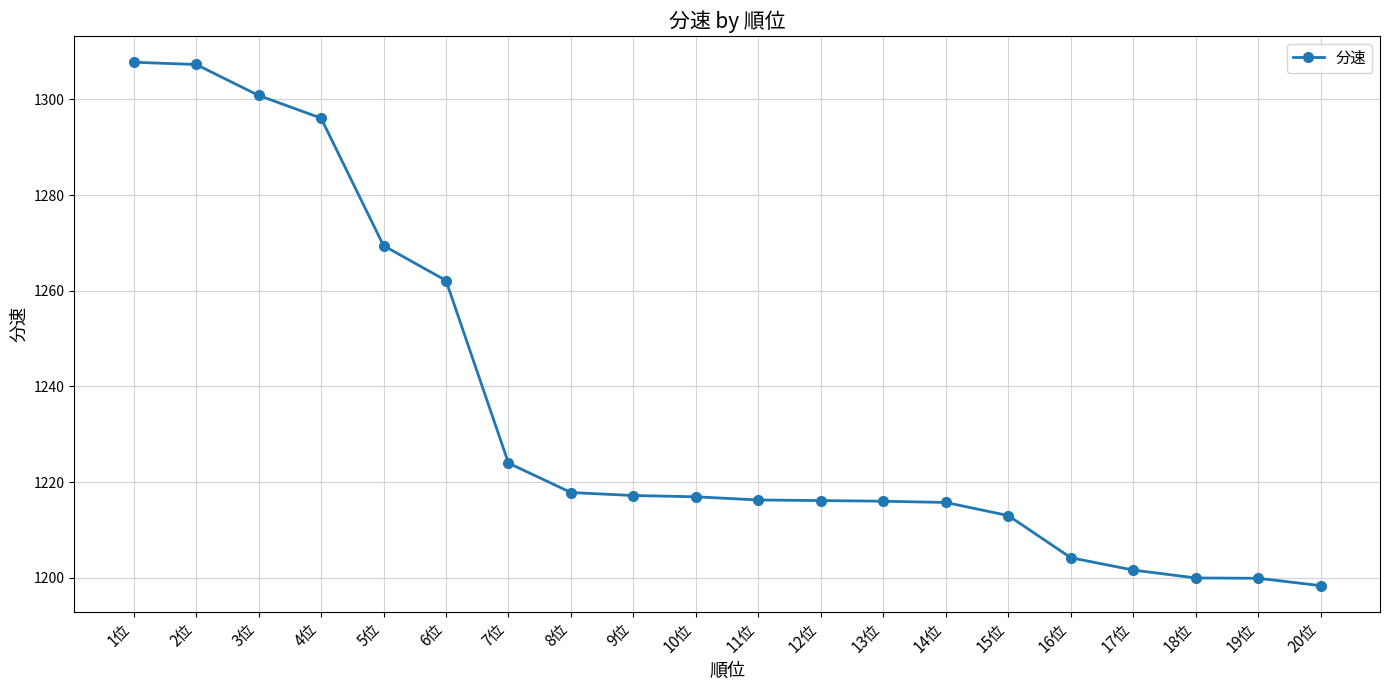

What is the minimum value shown in the chart?

1198.4